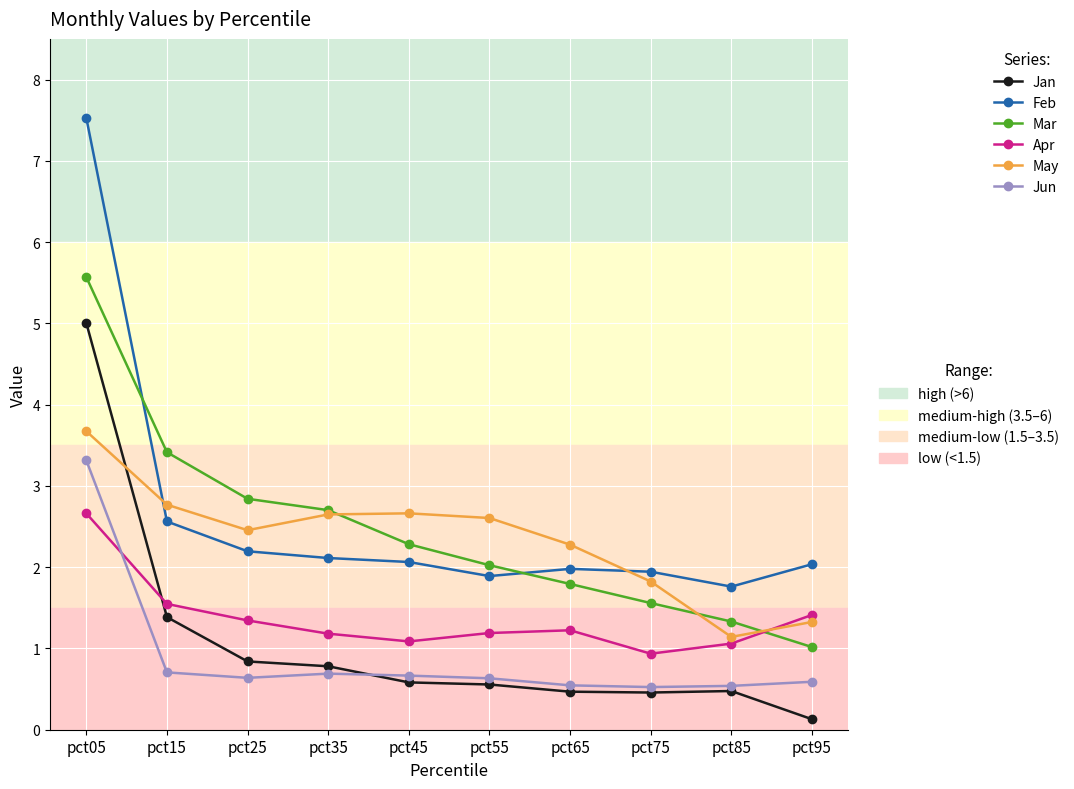

What is the difference between the highest and lowest values at pct65?

1.8